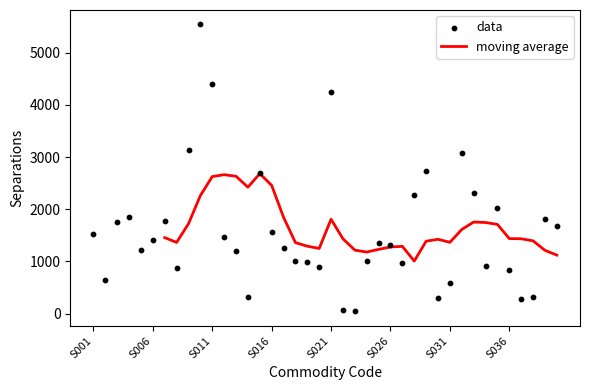

What are all the series names shown in the legend?

moving average, data